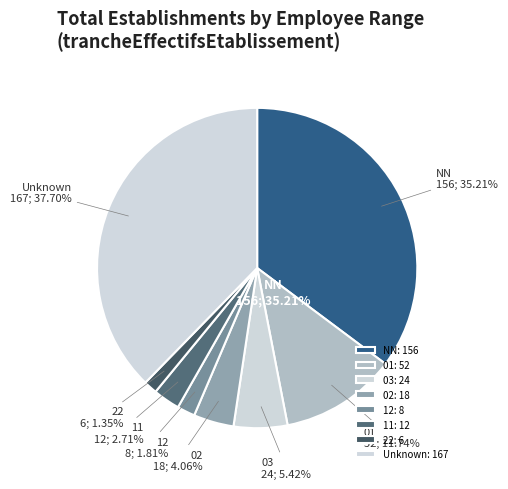

What is the smallest slice in the pie chart?

22